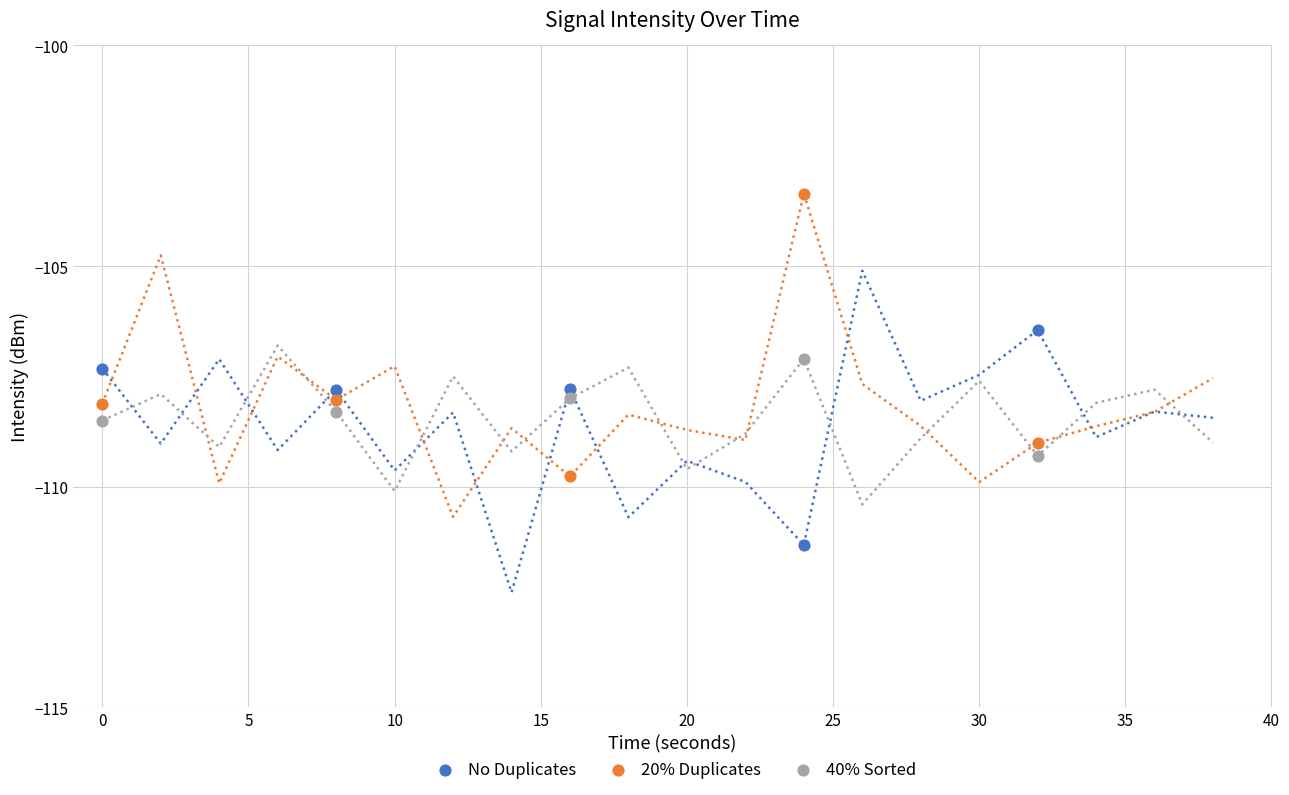

Across all data points, what is the range of X values (max minus min)?

32.0